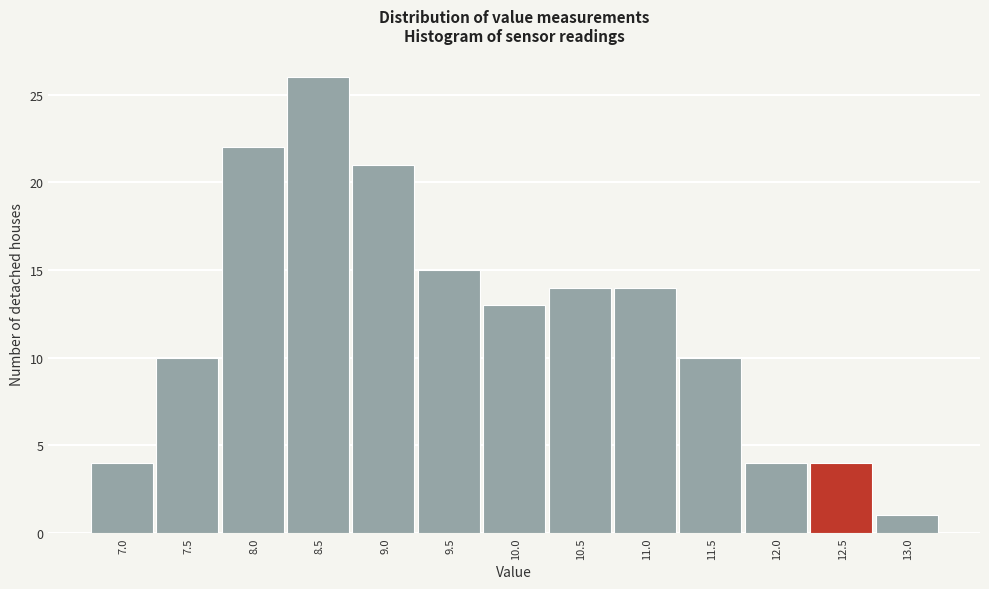

Reading left to right, list every bar in this chart as the range it spans on the x-axis followed by its height. Neither the bar edges nor the heights are printed on the chart, so give them approximately, as read against the axes.

6.78 to 7.28: 4
7.28 to 7.78: 10
7.78 to 8.28: 22
8.28 to 8.78: 26
8.78 to 9.28: 21
9.28 to 9.78: 15
9.78 to 10.28: 13
10.28 to 10.78: 14
10.78 to 11.28: 14
11.28 to 11.78: 10
11.78 to 12.28: 4
12.28 to 12.78: 4
12.78 to 13.28: 1